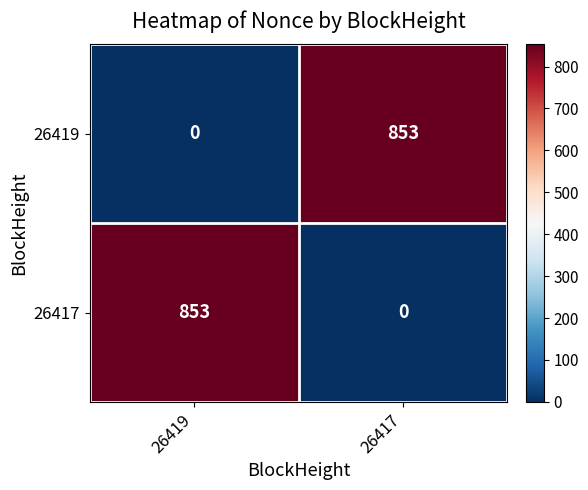

The 26419 series shows 508 at 26417. True or false?

False